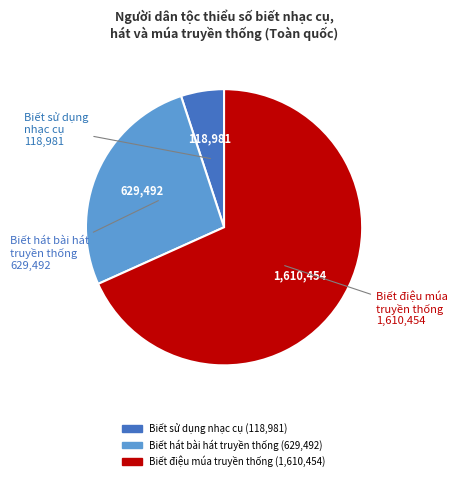

Combined, do Biết điệu múa truyền thống and Biết hát bài hát truyền thống account for over 50%?

Yes